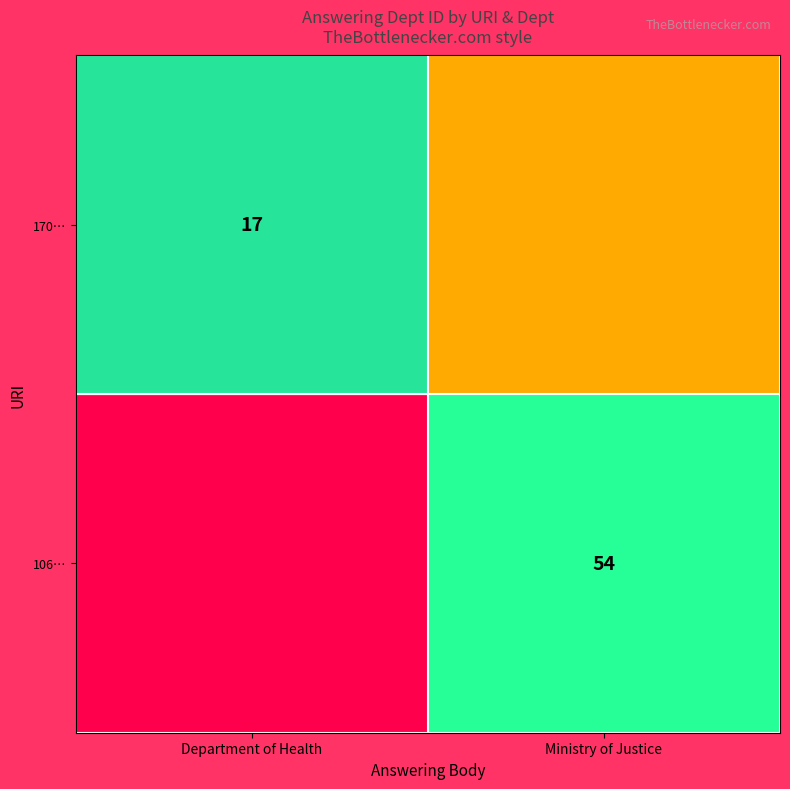

The 170… series shows 25 at Department of Health. True or false?

False